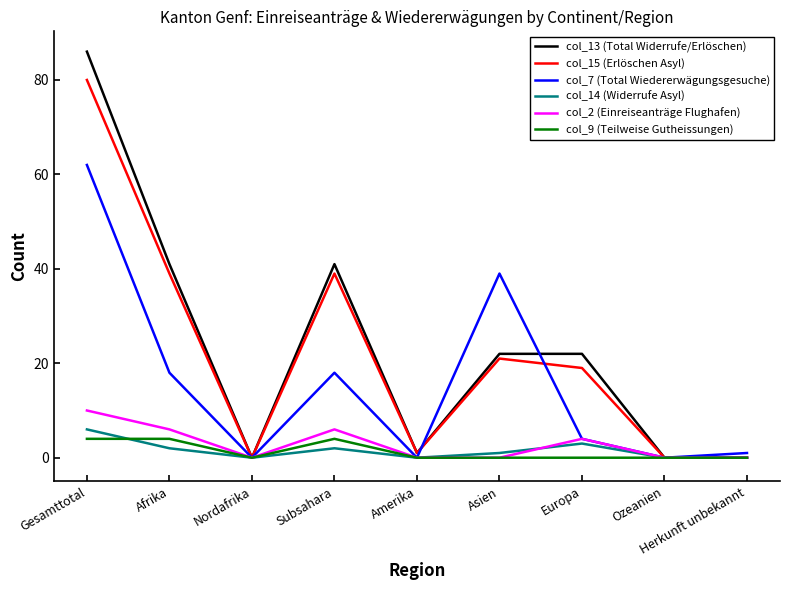

Count the number of categories in the chart.

9